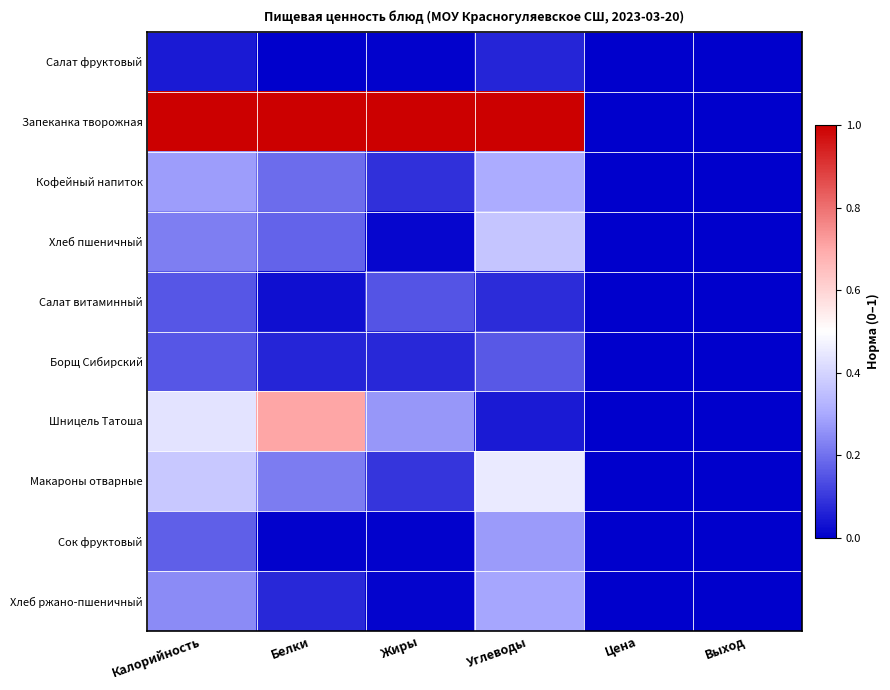

Which series has the largest total across all categories?

Запеканка творожная